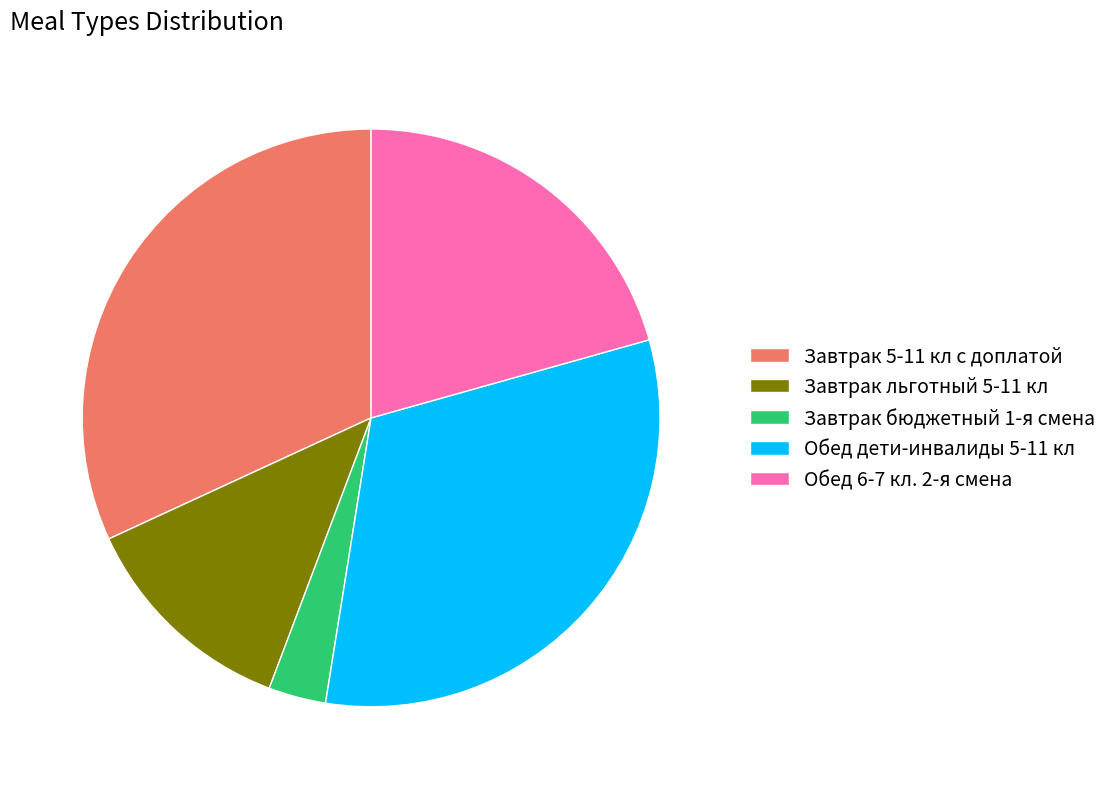

Is the sum of Завтрак бюджетный 1-я смена and Обед дети-инвалиды 5-11 кл greater than half?

No